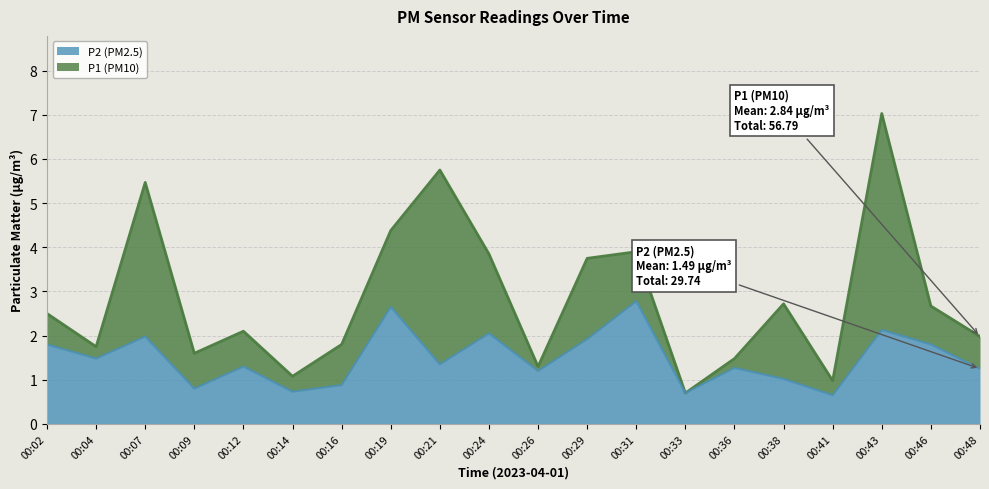

Which category has the lowest value in the P1 series?

00:33